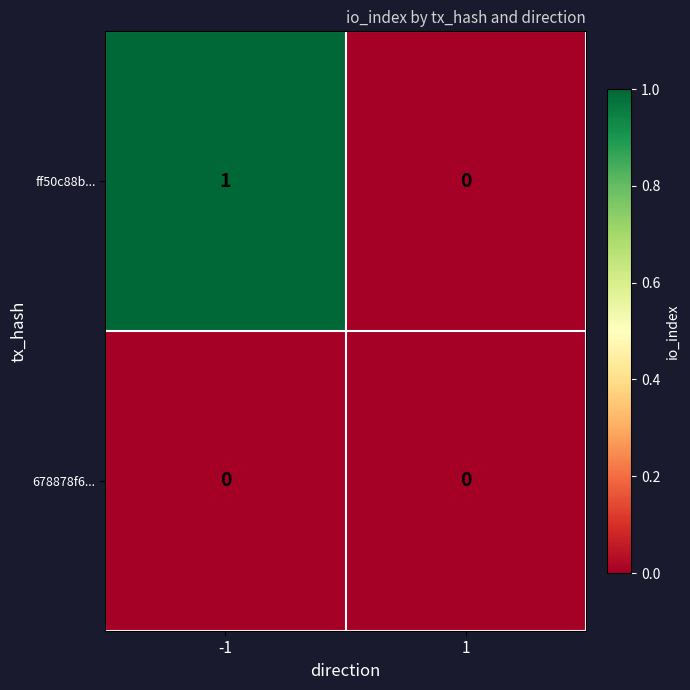

Which series changed the most between -1 and 1?

ff50c88b...